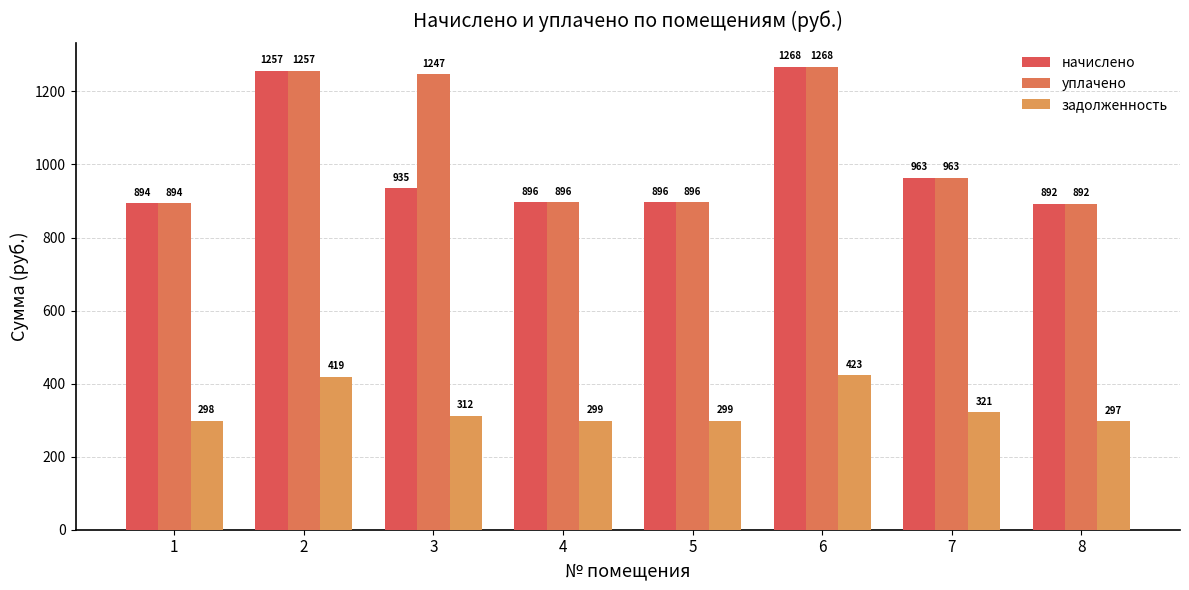

How many data points in уплачено are less than 963?

4